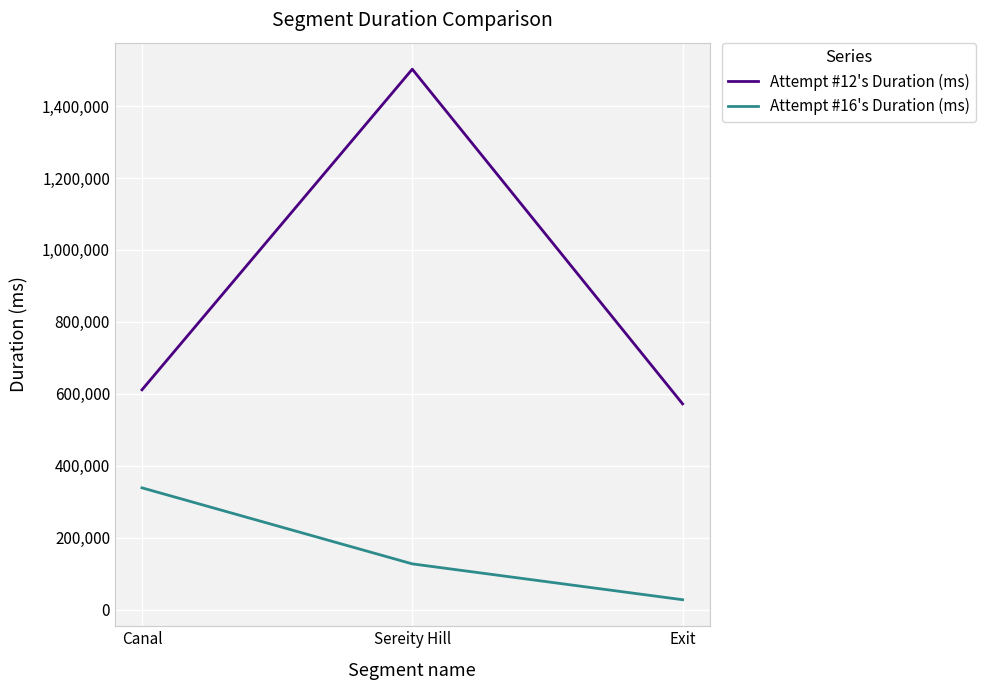

How many lines are shown in the chart?

2